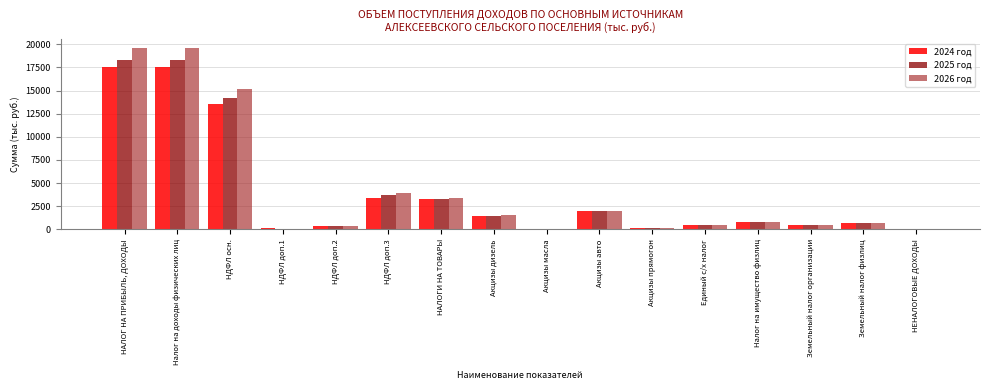

What is the sum of all 2024 год values?

61989.2